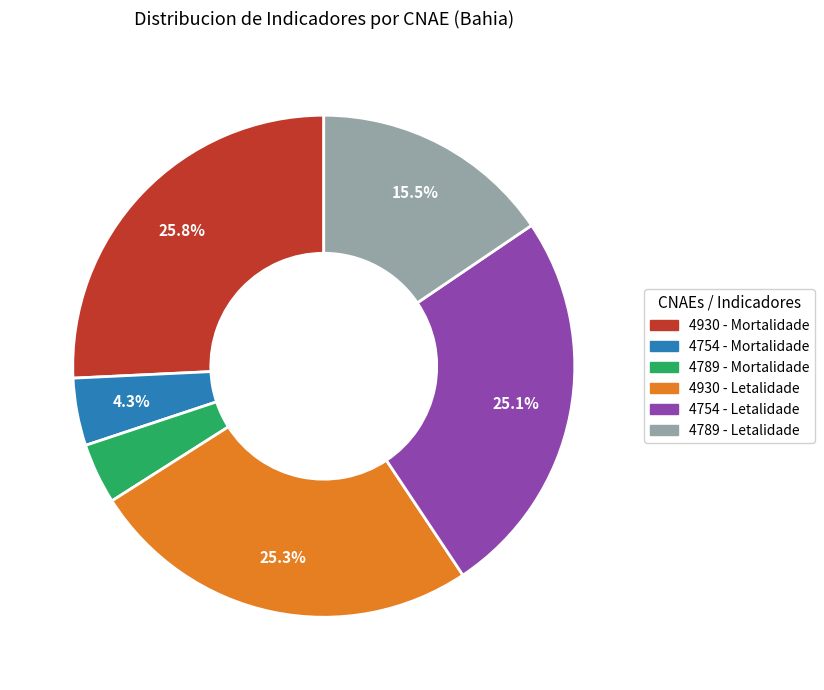

To the nearest percent, what is the average slice percentage?

17%